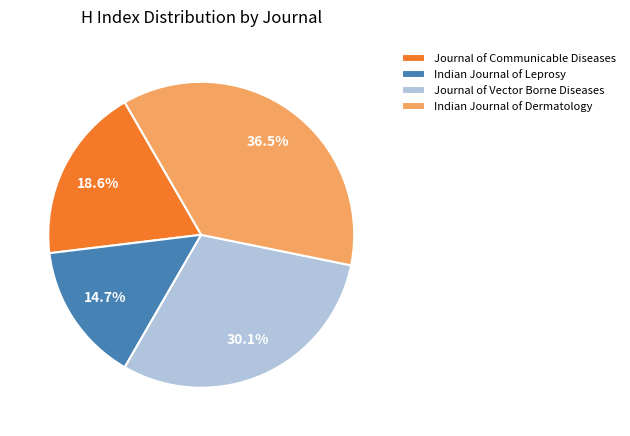

Between Journal of Communicable Diseases and Journal of Vector Borne Diseases, which is larger?

Journal of Vector Borne Diseases